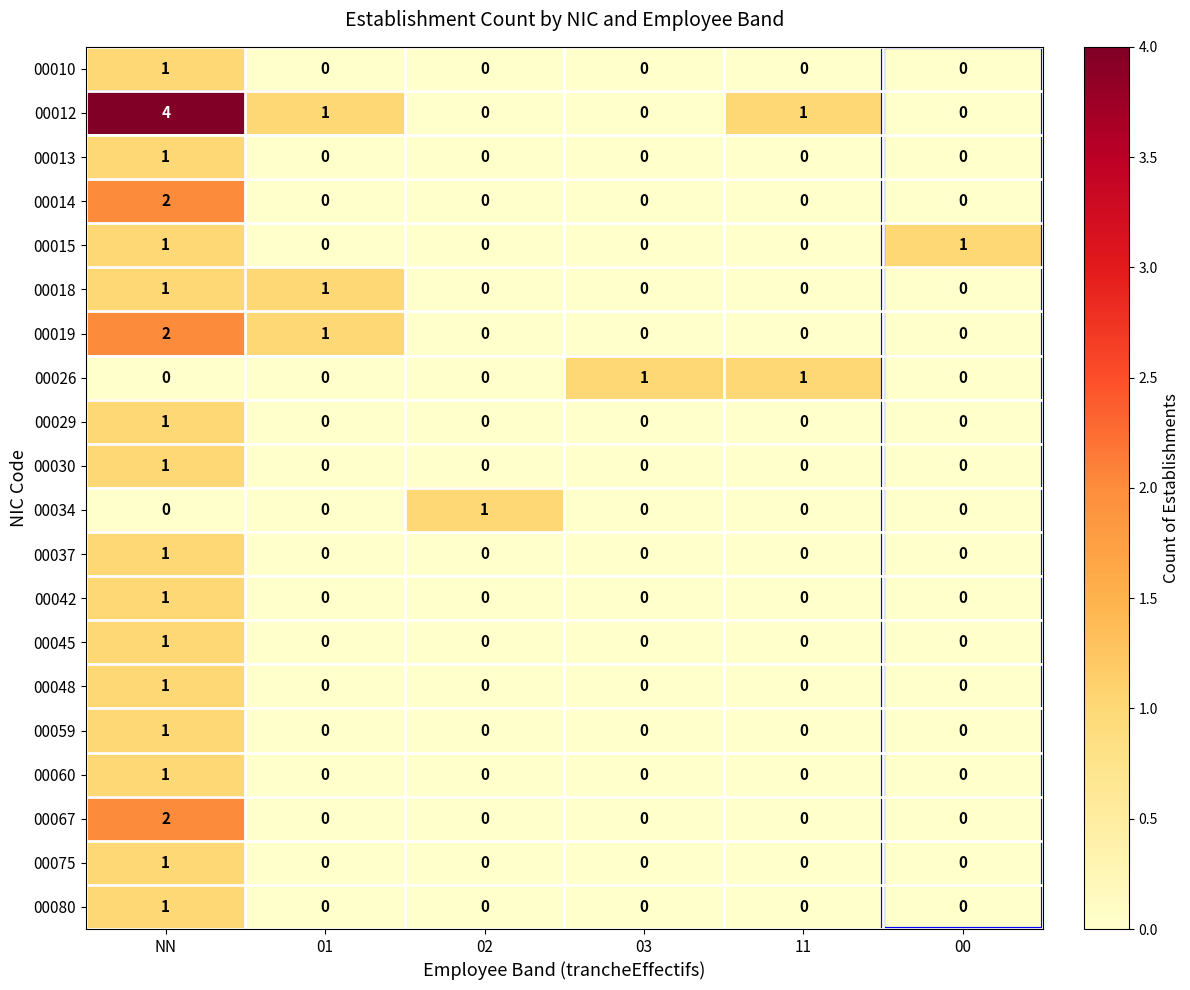

The 00037 series shows -1 at 11. True or false?

False